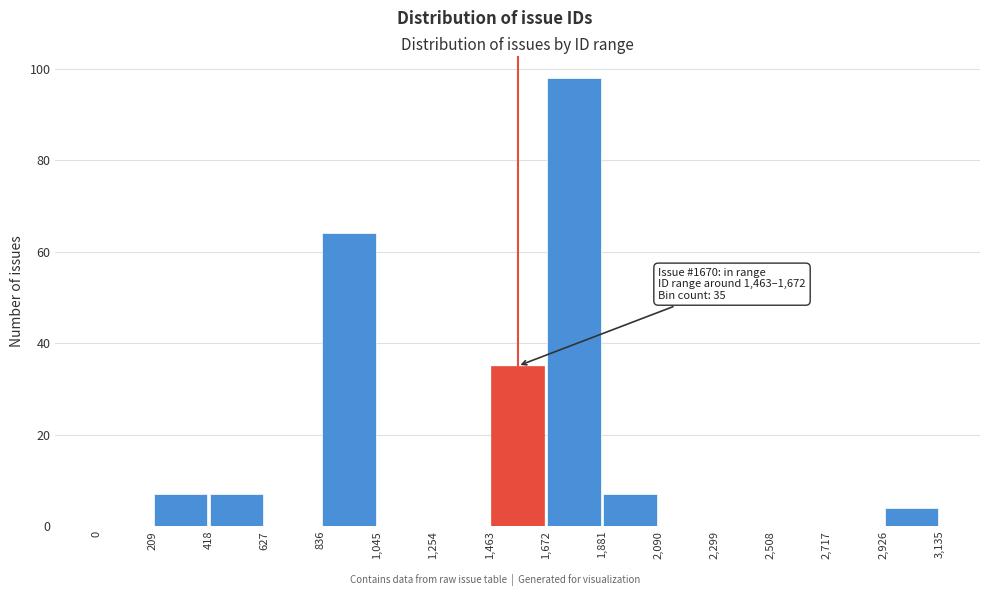

Over which range of the x-axis is the bar tallest?

1,672 to 1,881